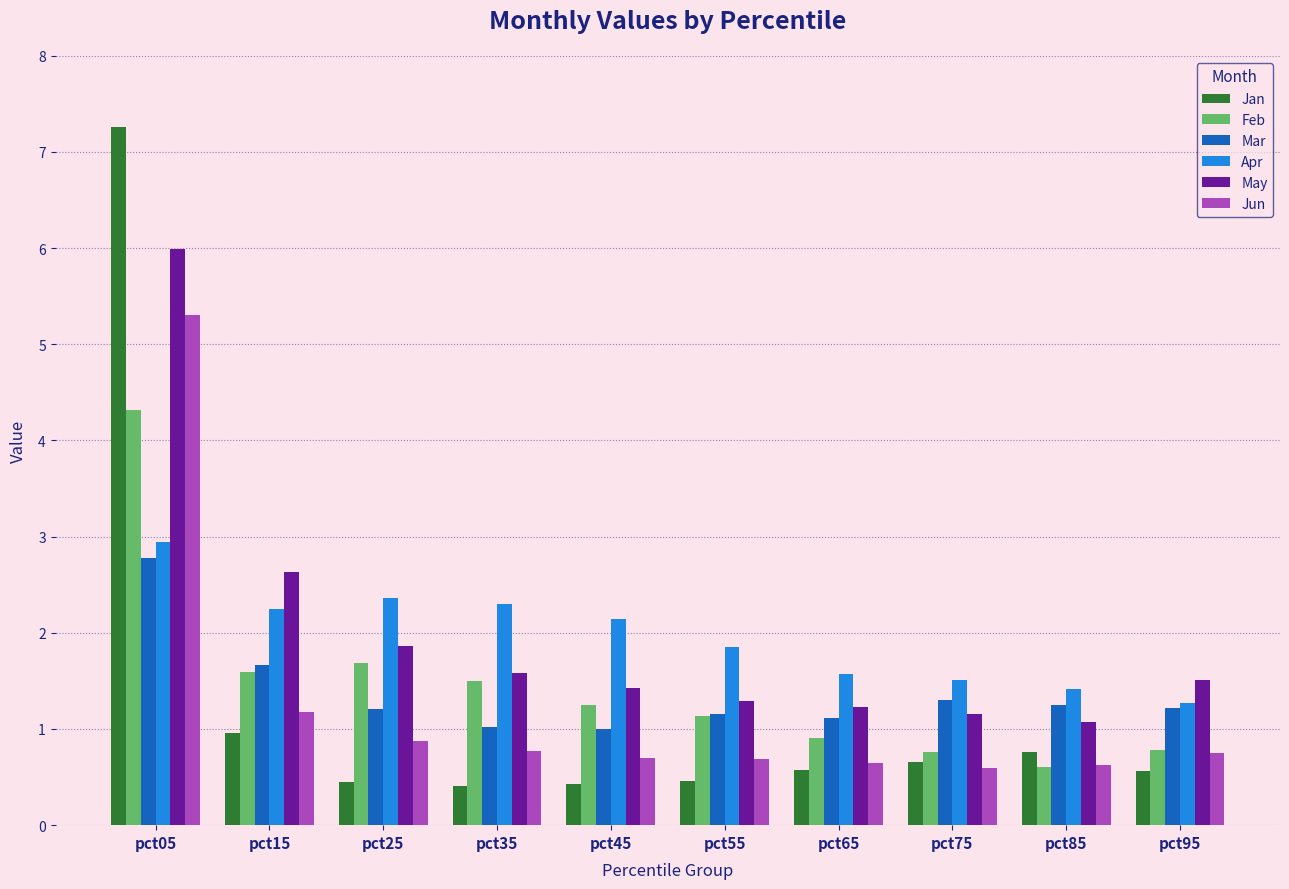

What value does the Feb series have at pct75?

0.8